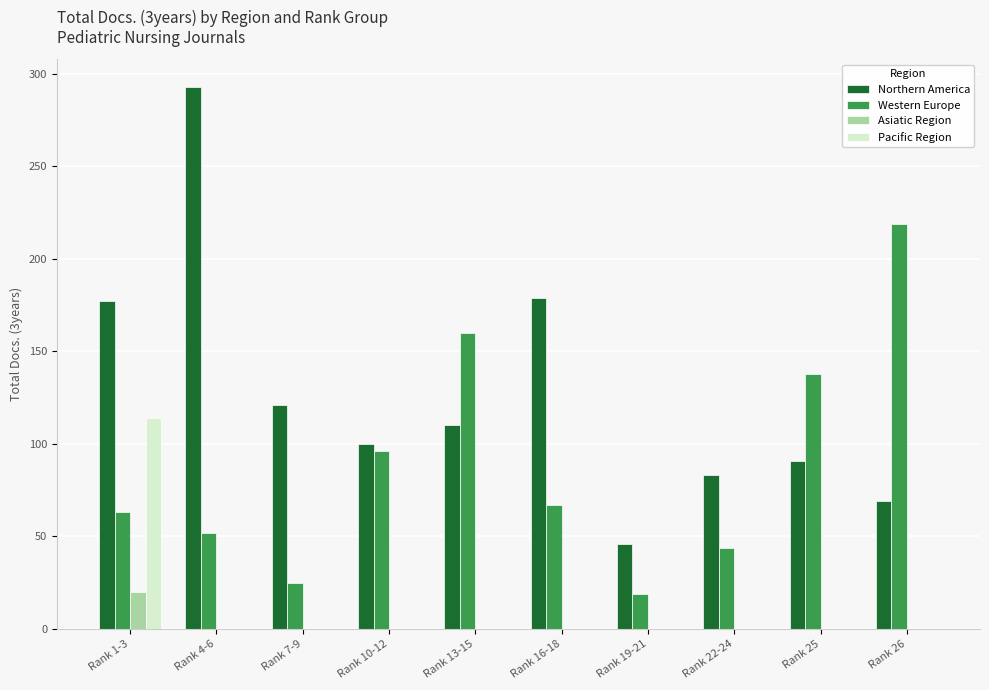

What is the difference between the Western Europe values at Rank 22-24 and Rank 26?

175